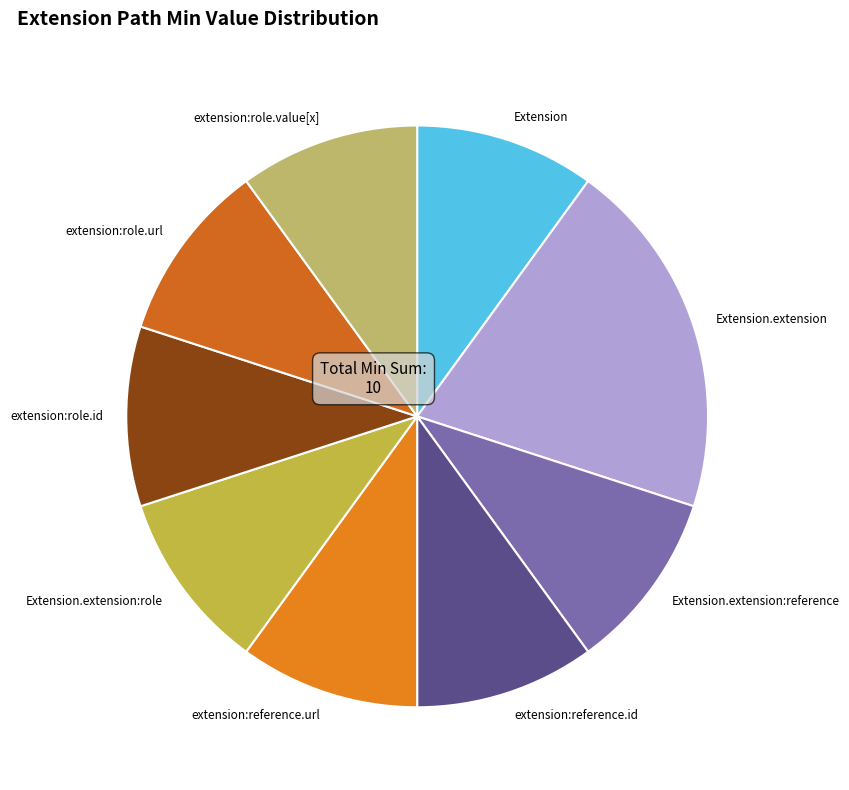

Count the number of slices in the pie.

9